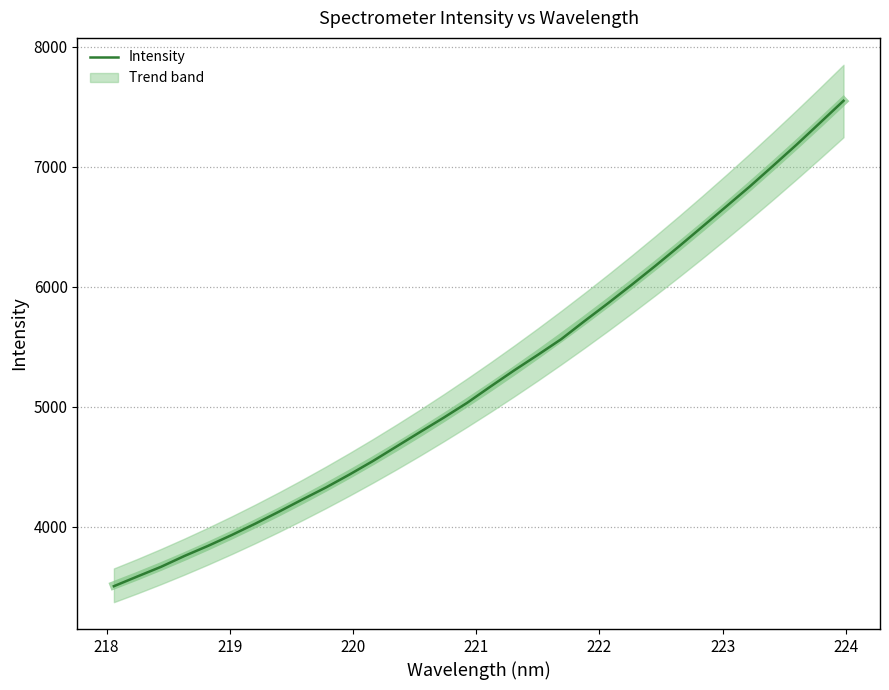

What is the minimum value shown in the chart?

3505.3